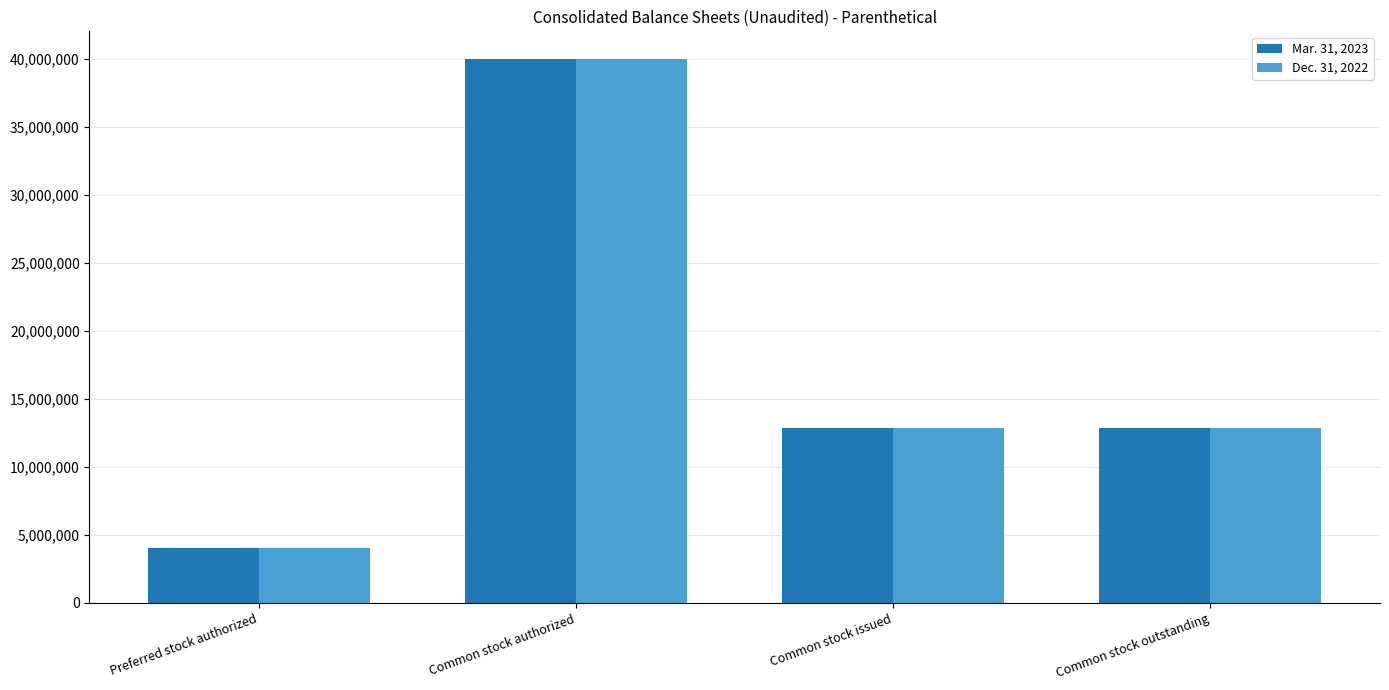

The Dec. 31, 2022 series shows 19080265 at Common stock issued. True or false?

False